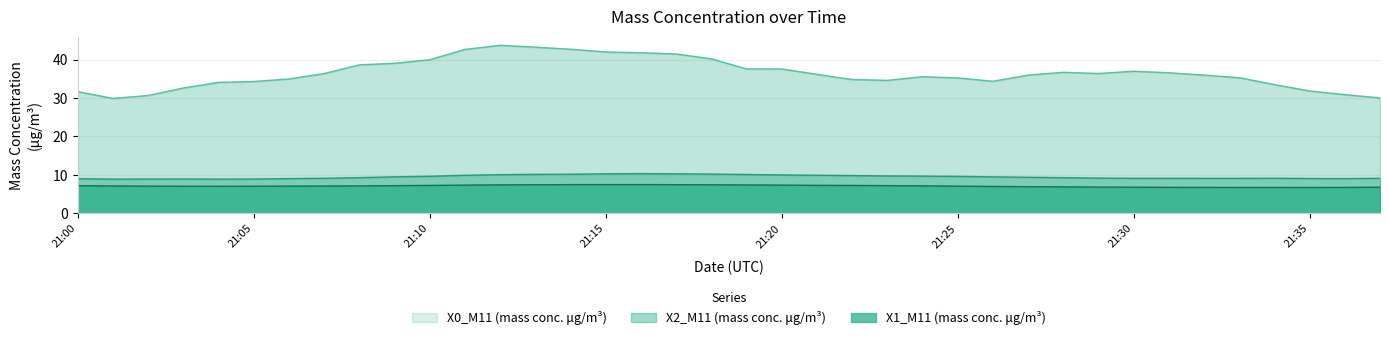

What is the lowest value of the X2_M11 (mass conc. μg/m³) series?

8.9